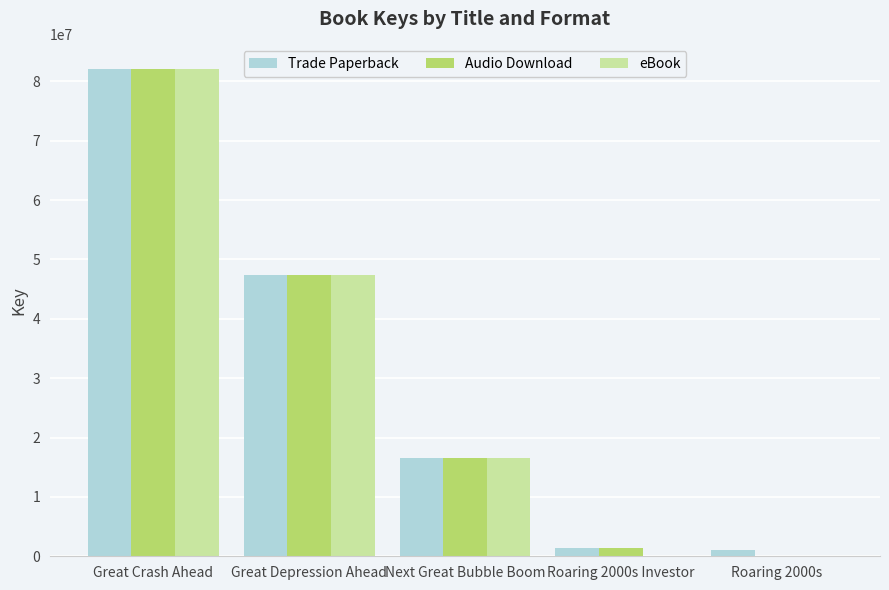

Read the Trade Paperback value at Next Great Bubble Boom.

16537654